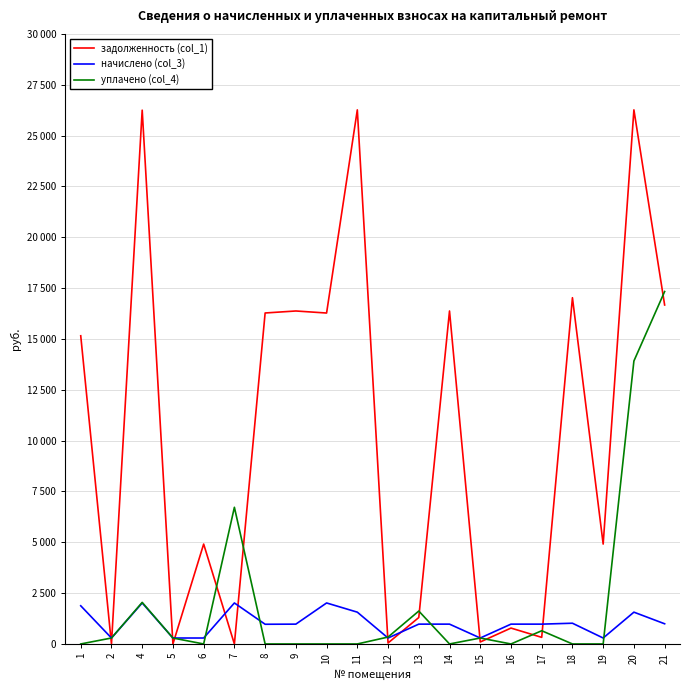

The задолженность (col_1) series shows 7027.1 at 19. True or false?

False